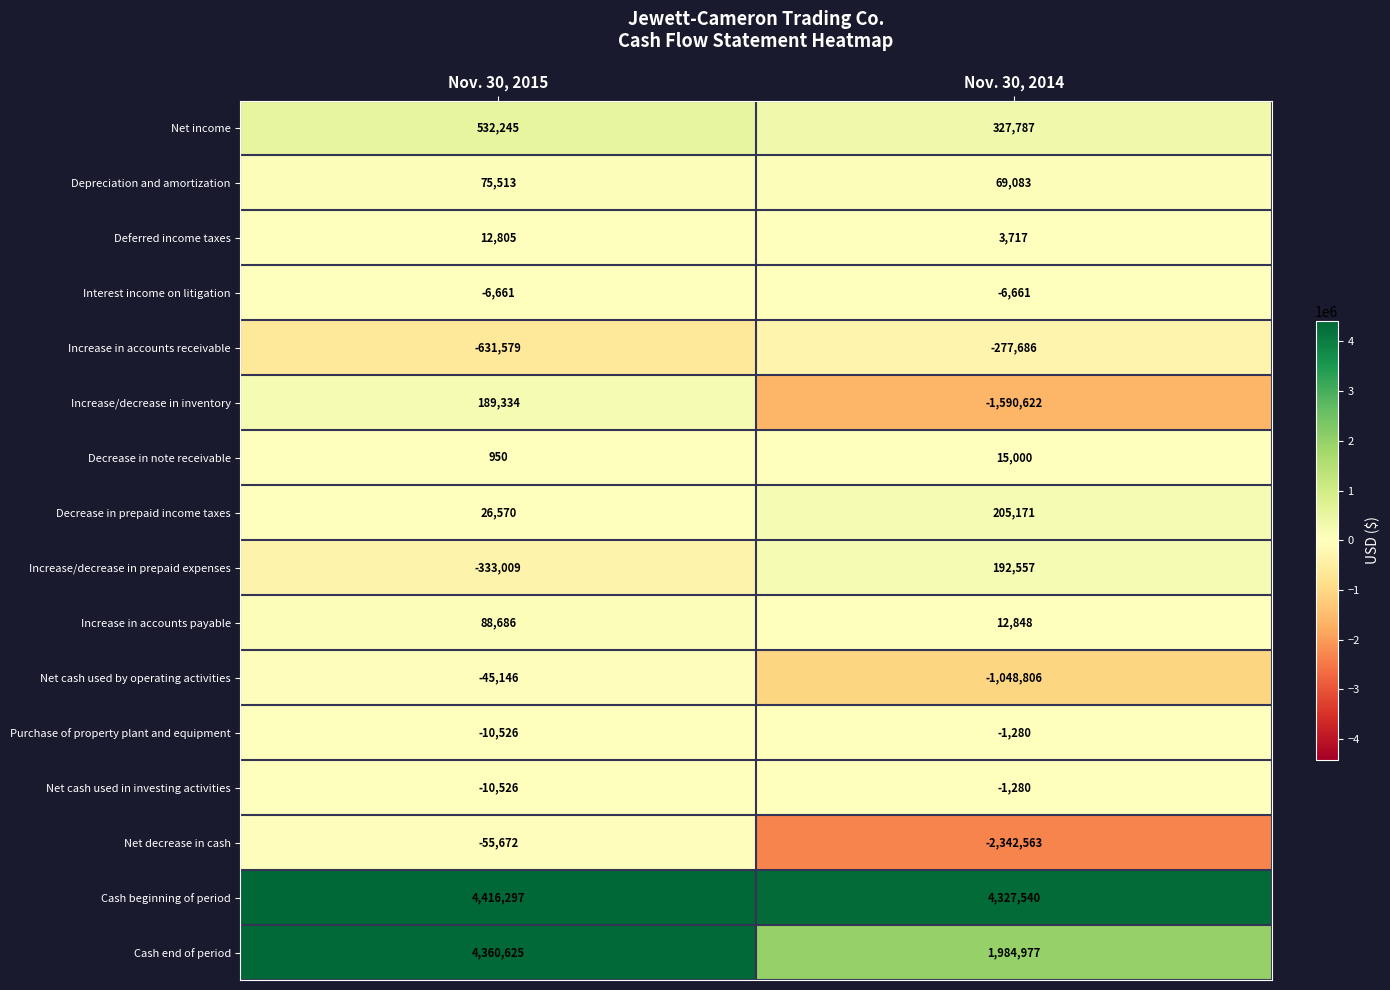

What is the smallest value displayed?

-2342563